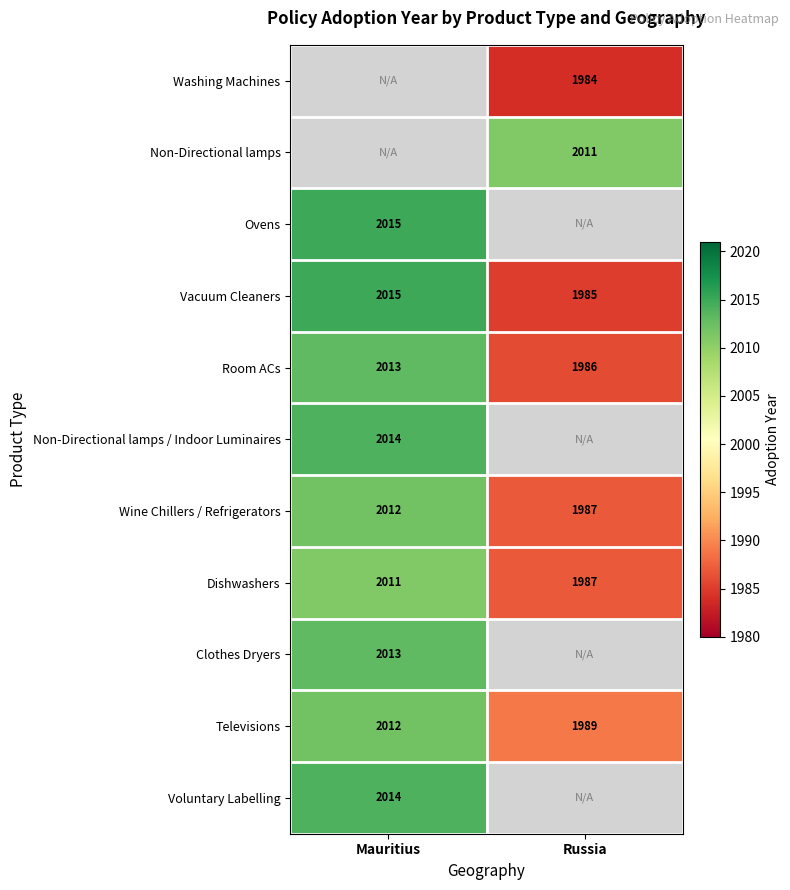

List the labels in order of Vacuum Cleaners value, largest first.

Mauritius, Russia